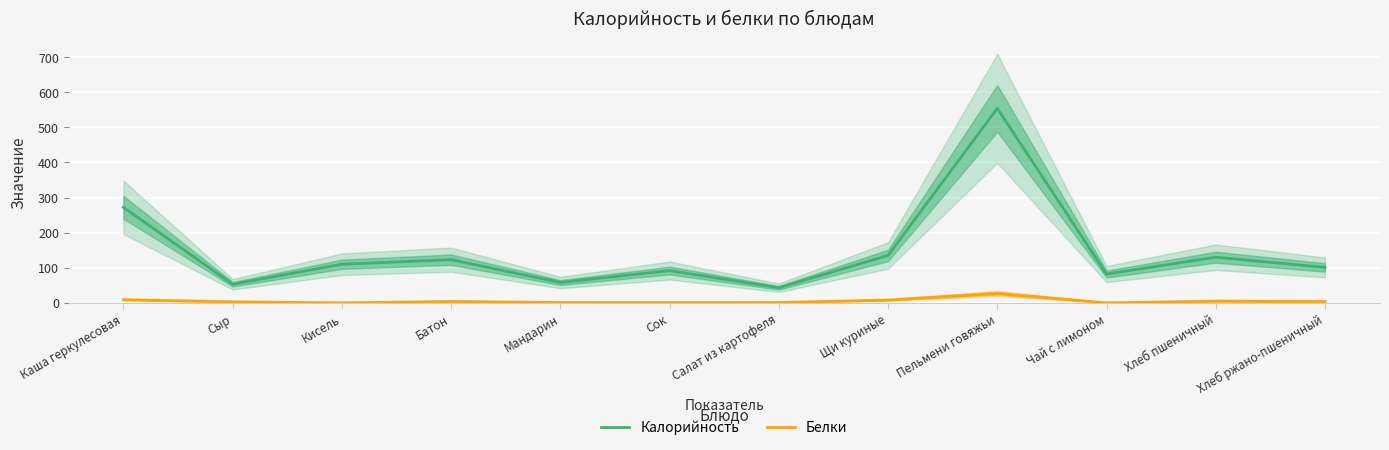

Reading right to left, transcribe all the data shown in this chart.

Калорийность: Хлеб ржано-пшеничный=101	Хлеб пшеничный=130	Чай с лимоном=82	Пельмени говяжьи=554	Щи куриные=135	Салат из картофеля=43	Сок=92	Мандарин=58	Батон=123	Кисель=110	Сыр=53	Каша геркулесовая=272
Белки: Хлеб ржано-пшеничный=4	Хлеб пшеничный=5	Чай с лимоном=0	Пельмени говяжьи=27	Щи куриные=8	Салат из картофеля=1	Сок=1	Мандарин=1	Батон=4	Кисель=0	Сыр=3	Каша геркулесовая=9